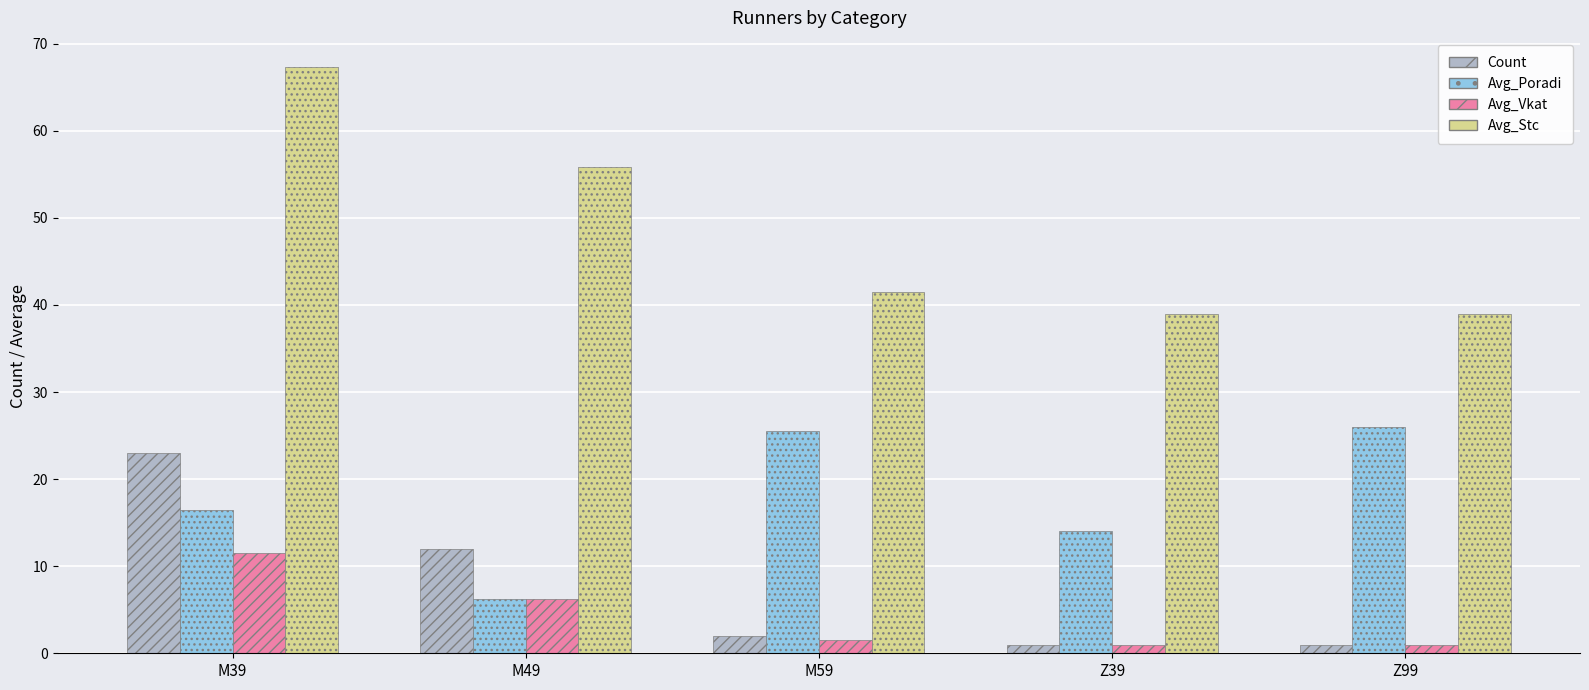

Reading left to right, transcribe all the data shown in this chart.

Count: M39=23.0	M49=12.0	M59=2.0	Z39=1.0	Z99=1.0
Avg_Poradi: M39=16.5	M49=6.2	M59=25.5	Z39=14.0	Z99=26.0
Avg_Vkat: M39=11.5	M49=6.2	M59=1.5	Z39=1.0	Z99=1.0
Avg_Stc: M39=67.3	M49=55.8	M59=41.5	Z39=39.0	Z99=39.0